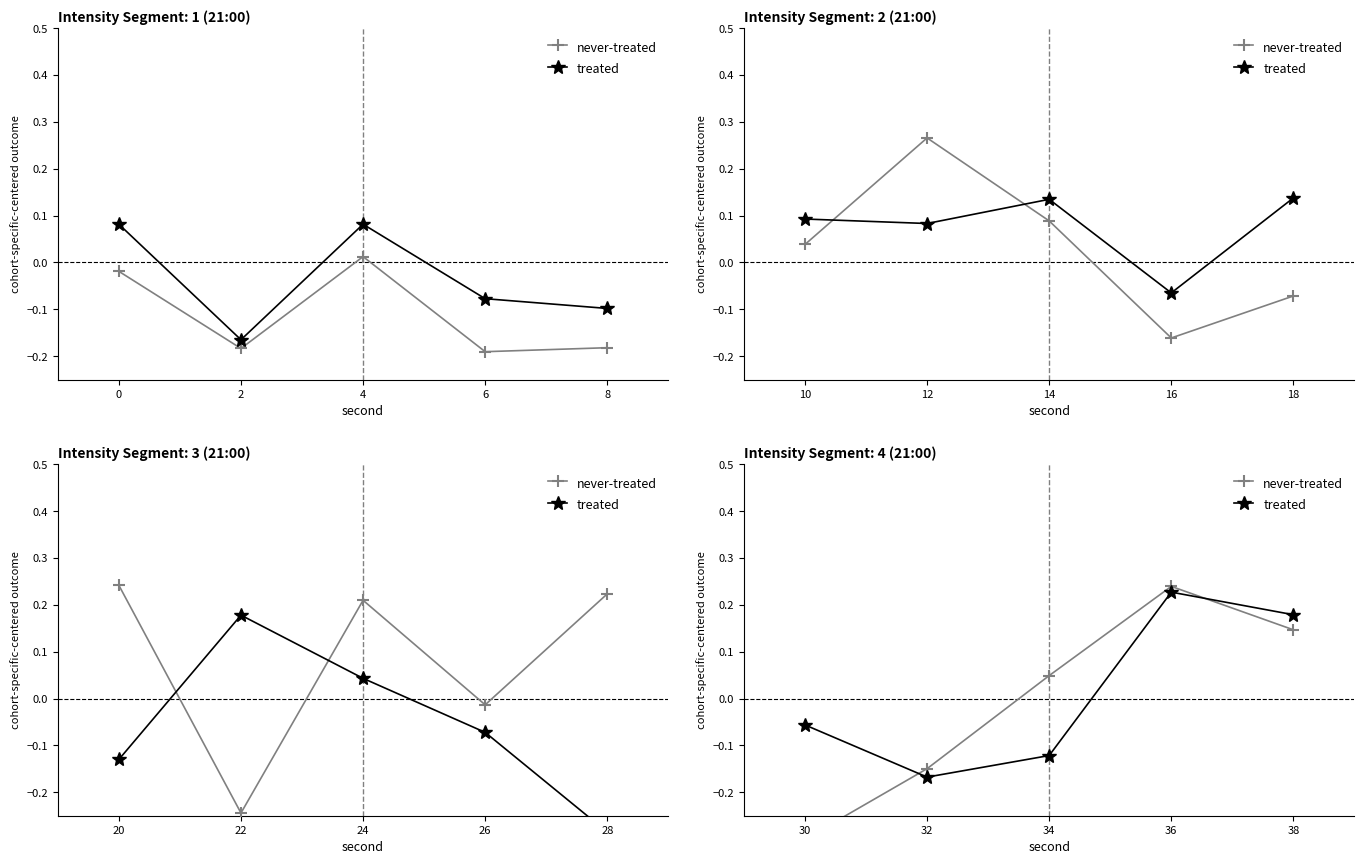

List the series in order of their overall mean, highest first.

treated, never-treated